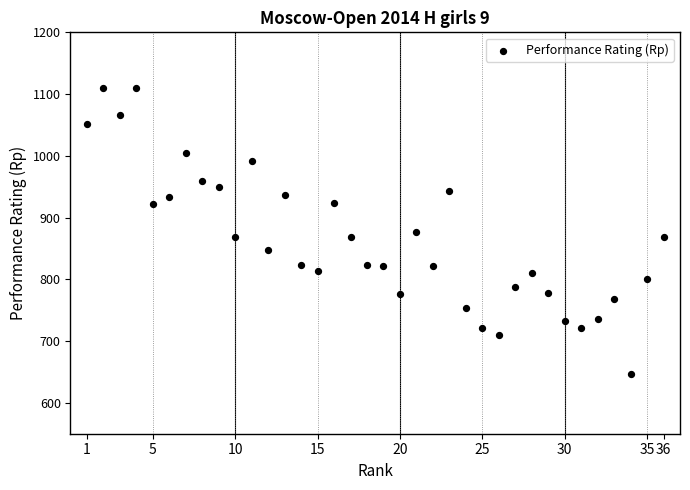

What is the range of Y values (max minus min)?

464